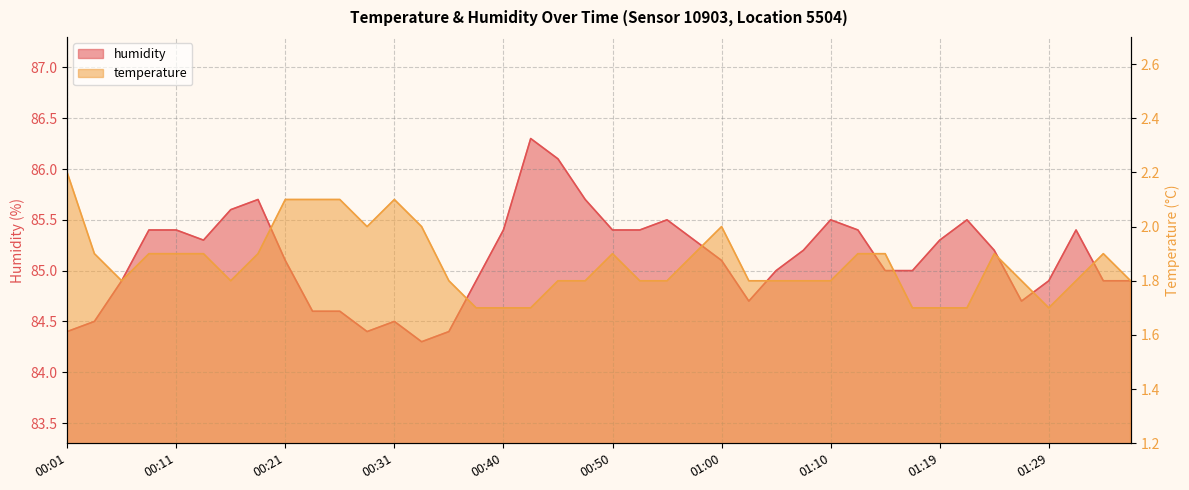

Which series changed the most between 00:11 and 01:19?

temperature